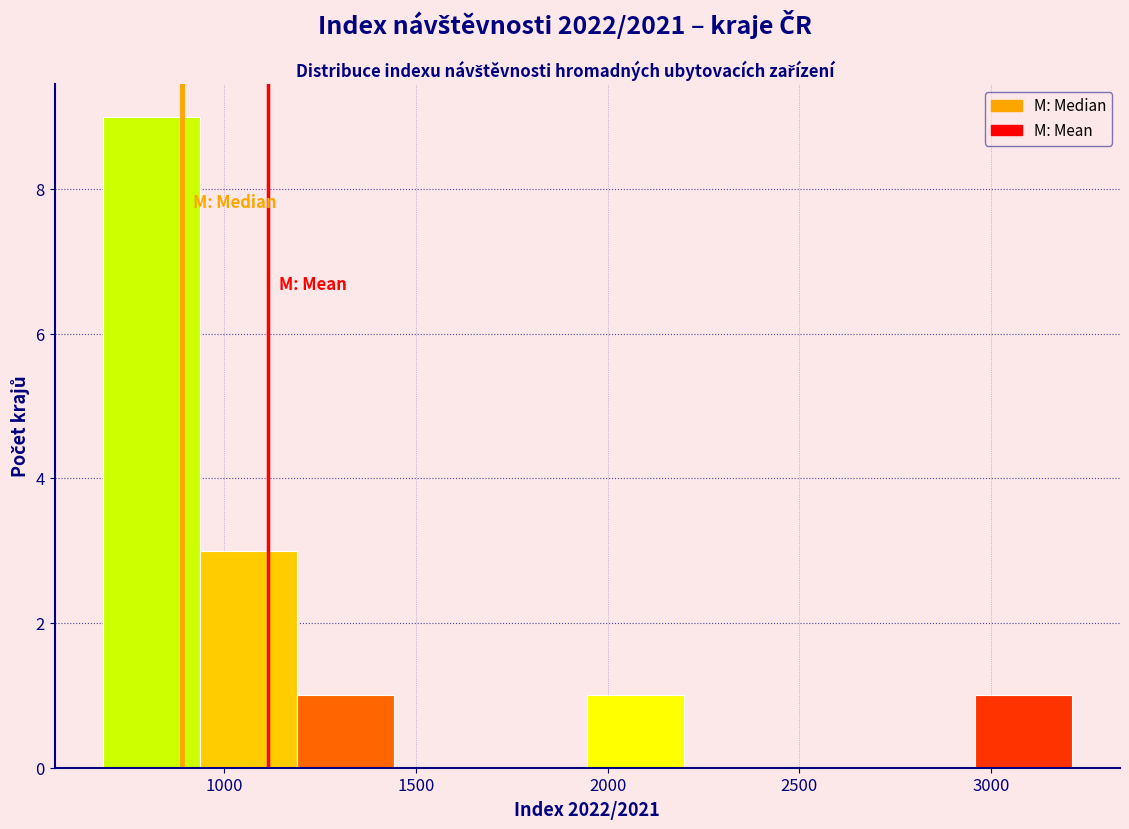

Over which range of the x-axis is the bar tallest?

700 to 950